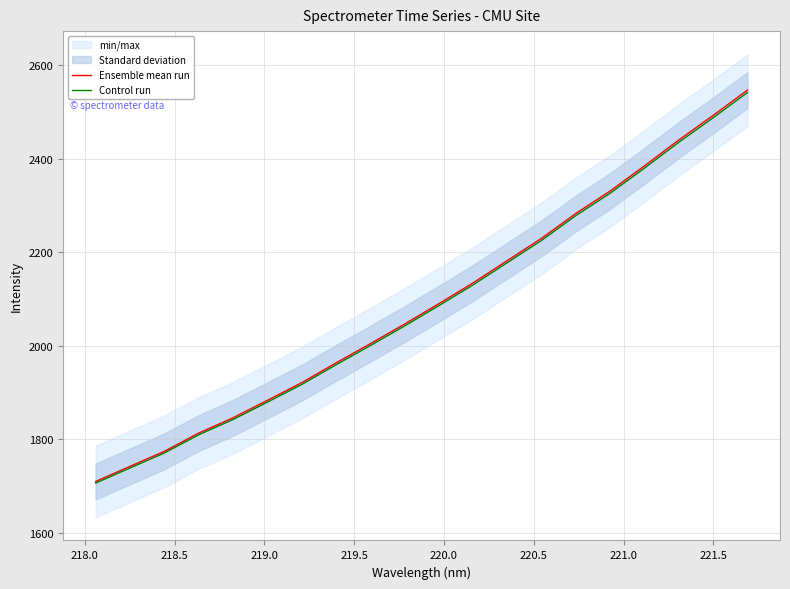

What is the maximum value for Ensemble mean run?

2546.4